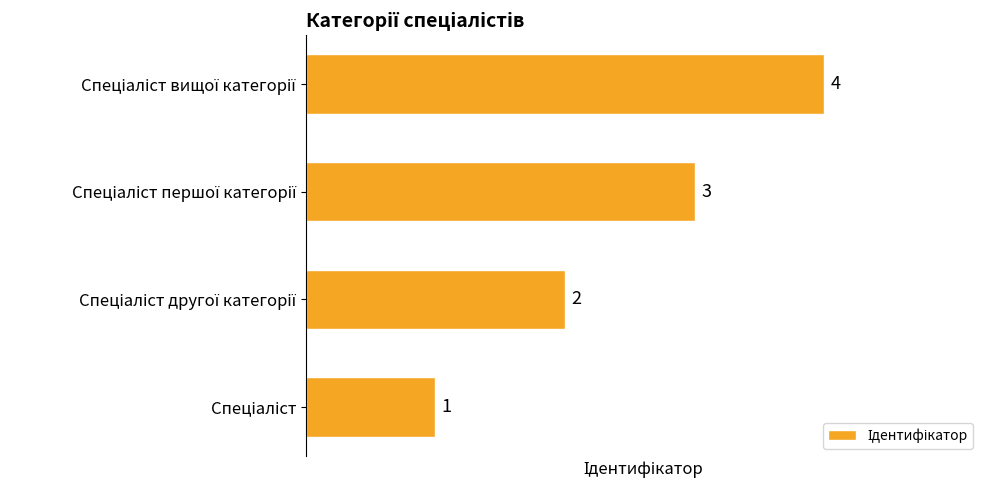

What is the difference between the second highest and minimum values?

2